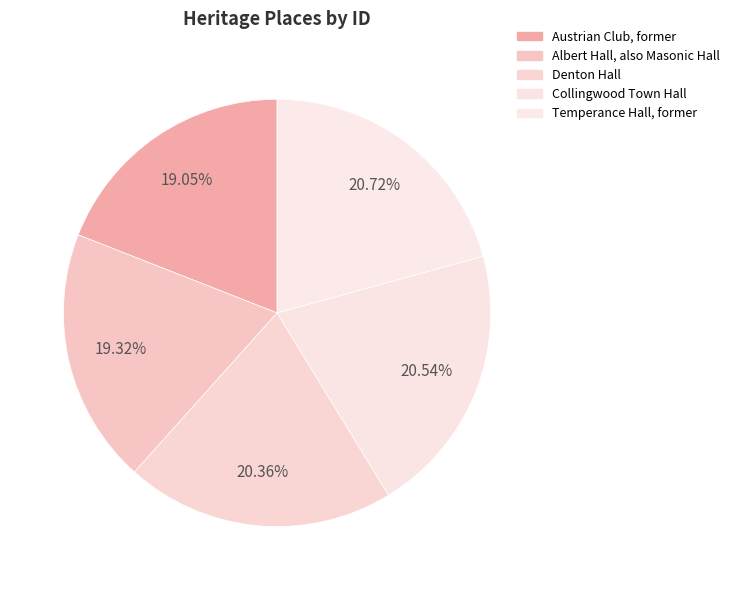

Count the number of slices in the pie.

5